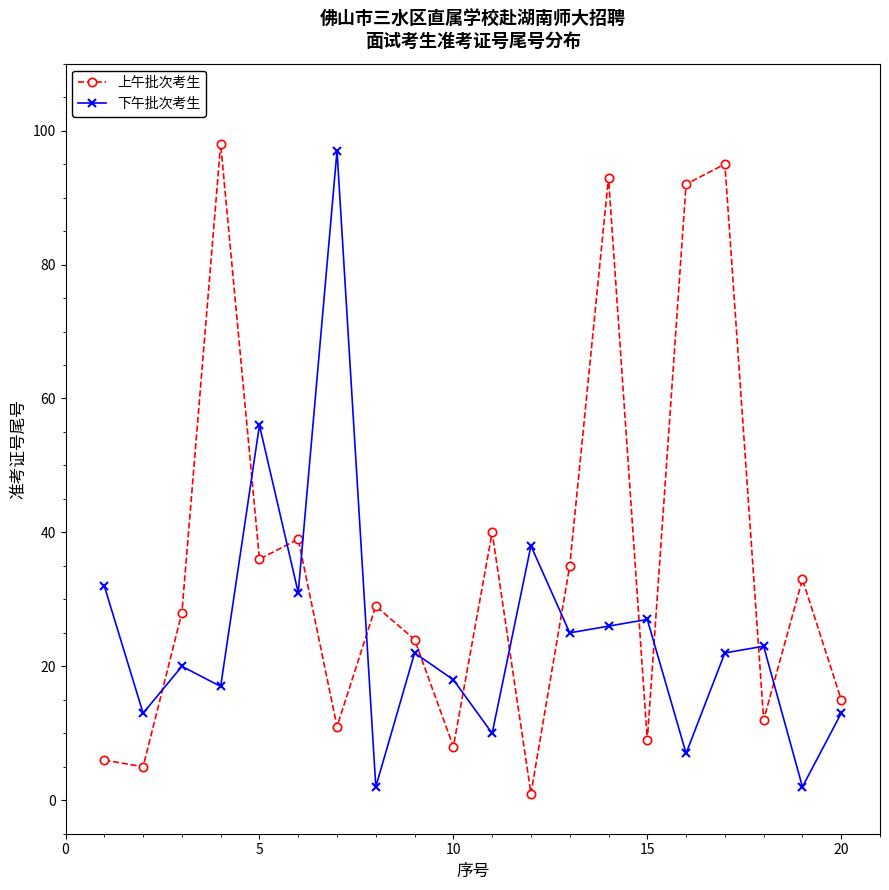

What is the difference between the maximum and minimum values in the 下午批次考生 series?

95